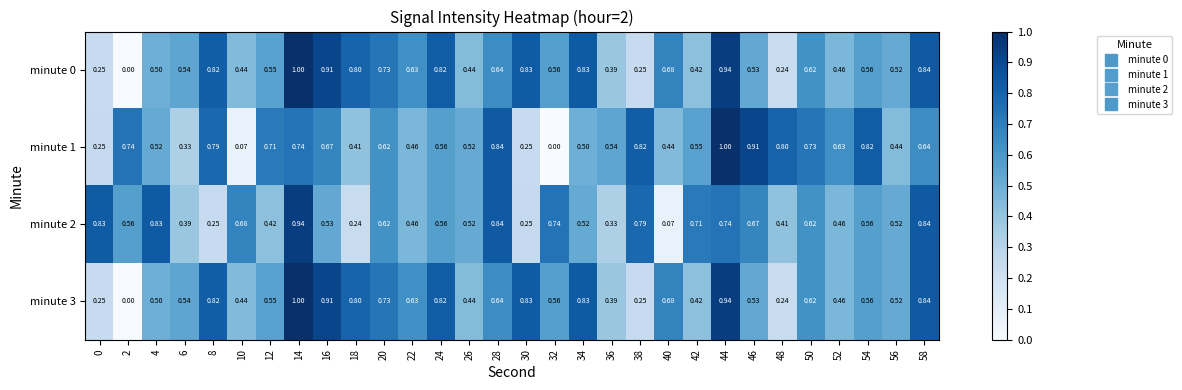

Is the value of minute 0 at 2 greater than the value of minute 3 at 42?

No